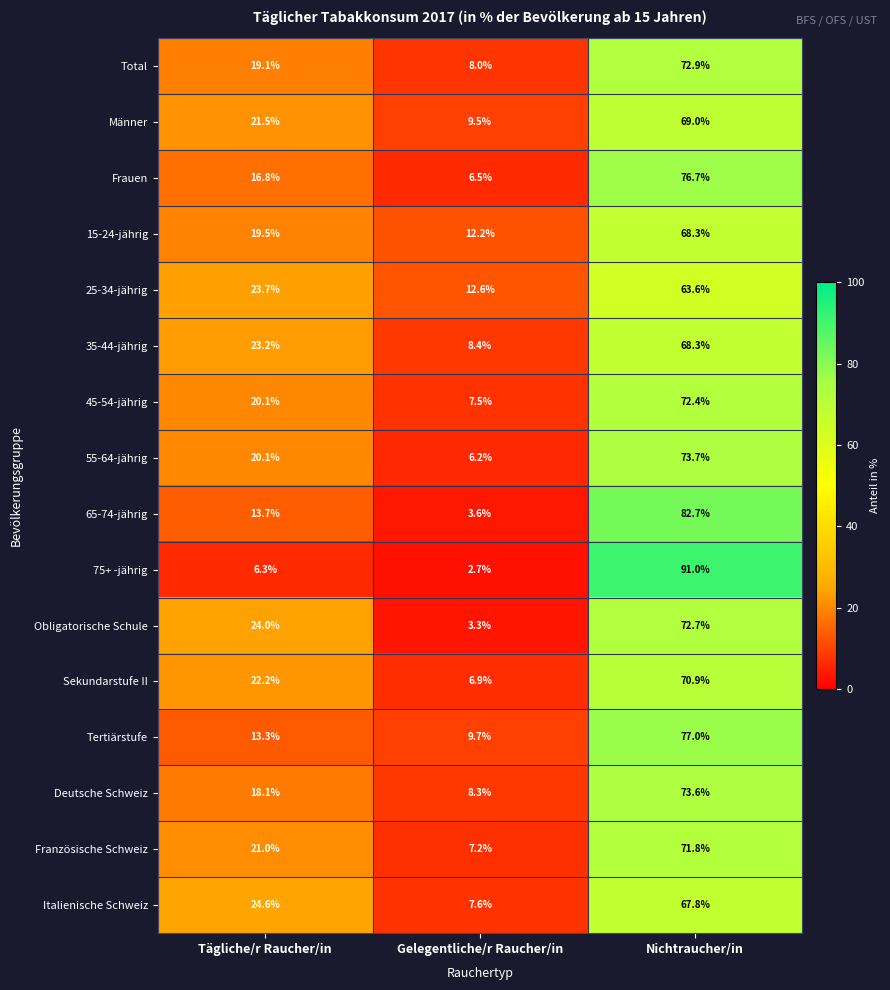

Where does the Tertiärstufe series first go above 13?

Tägliche/r Raucher/in